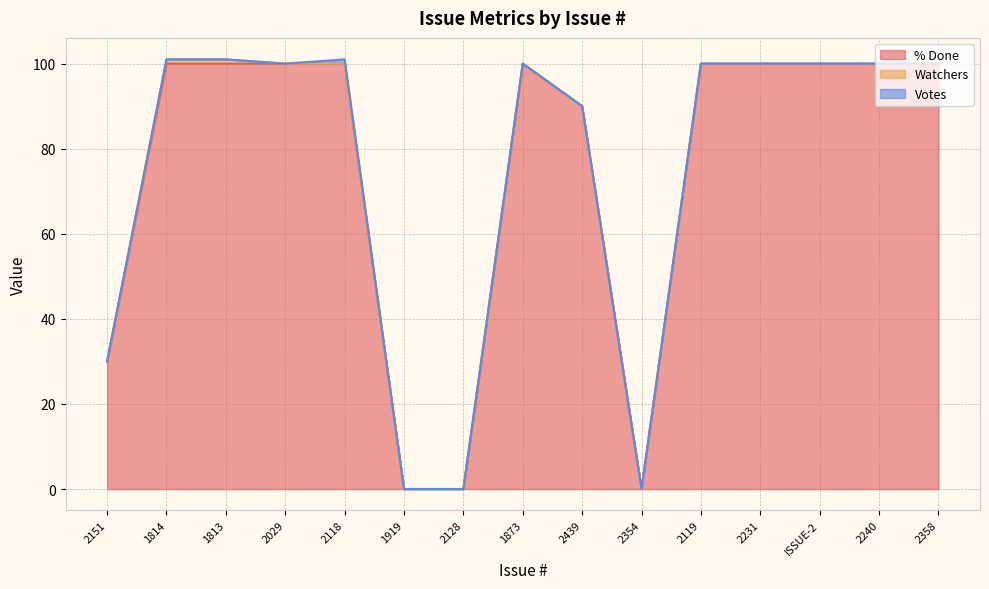

Reading right to left, what are all the values shown in this chart?

% Done: 100	100	100	100	100	0	90	100	0	0	100	100	100	100	30
Watchers: 0	0	0	0	0	0	0	0	0	0	0	0	1	1	0
Votes: 0	0	0	0	0	0	0	0	0	0	1	0	0	0	0